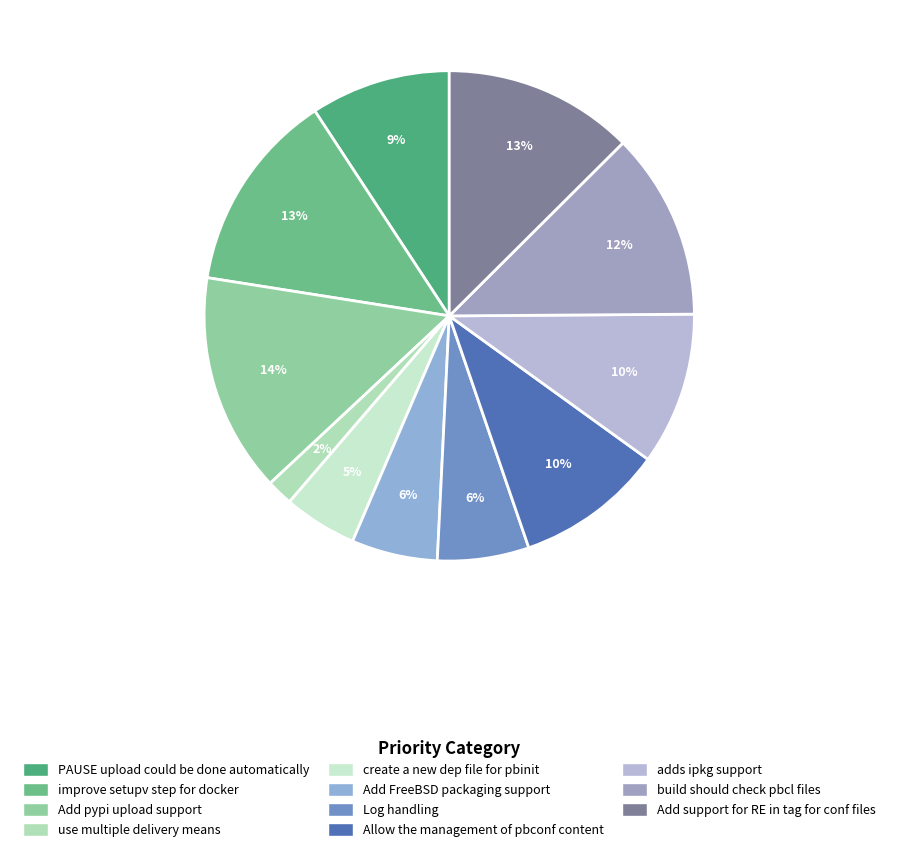

To the nearest percent, what percentage of the pie is PAUSE upload could be done automatically?

9%